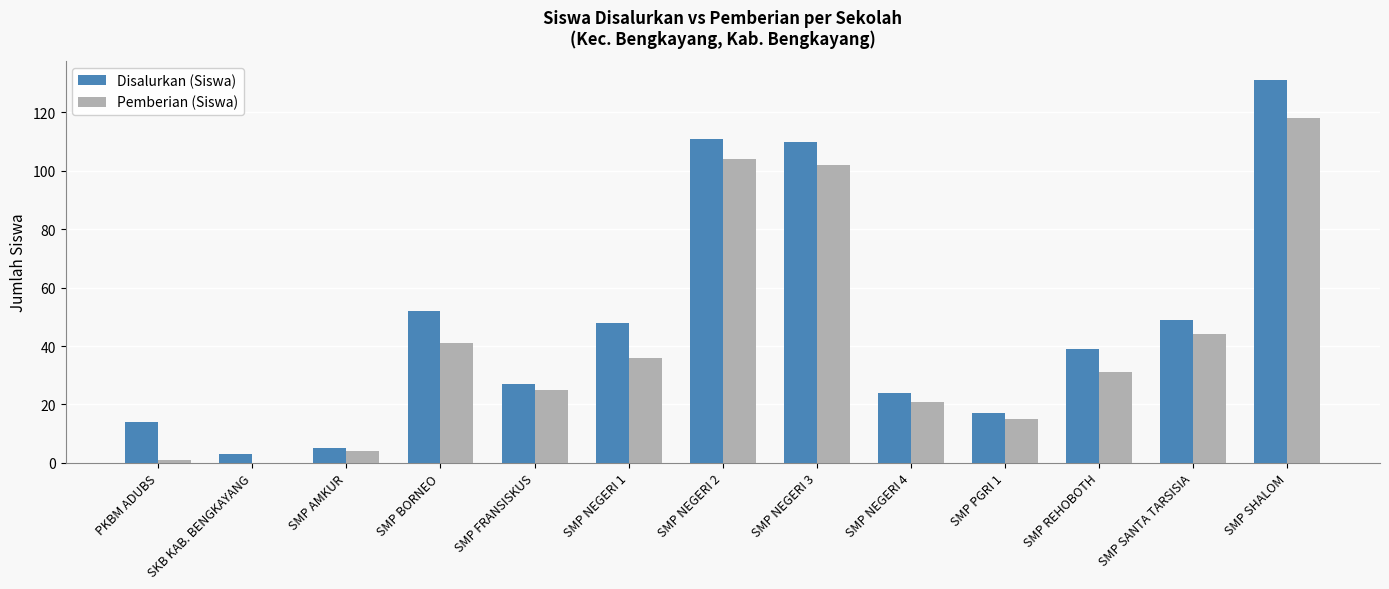

What is the sum of all Pemberian (Siswa) values?

542